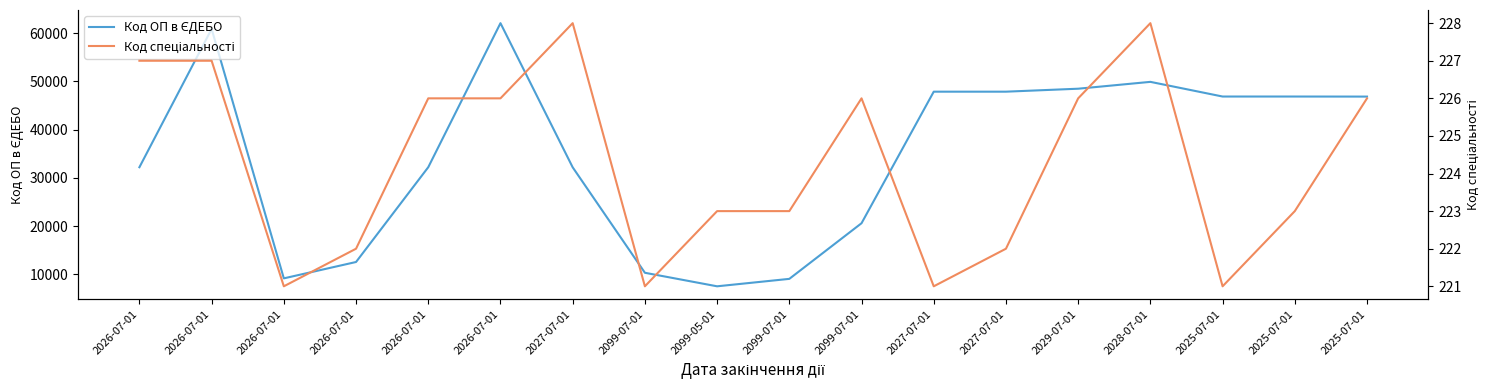

What is the label of the 11th point from the right?

2099-07-01